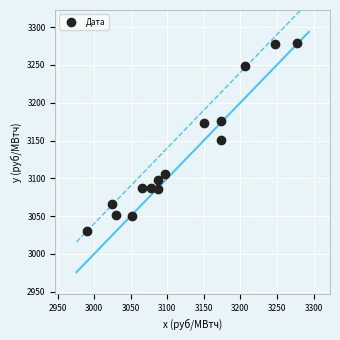

What is the range of X values (max minus min)?

286.8